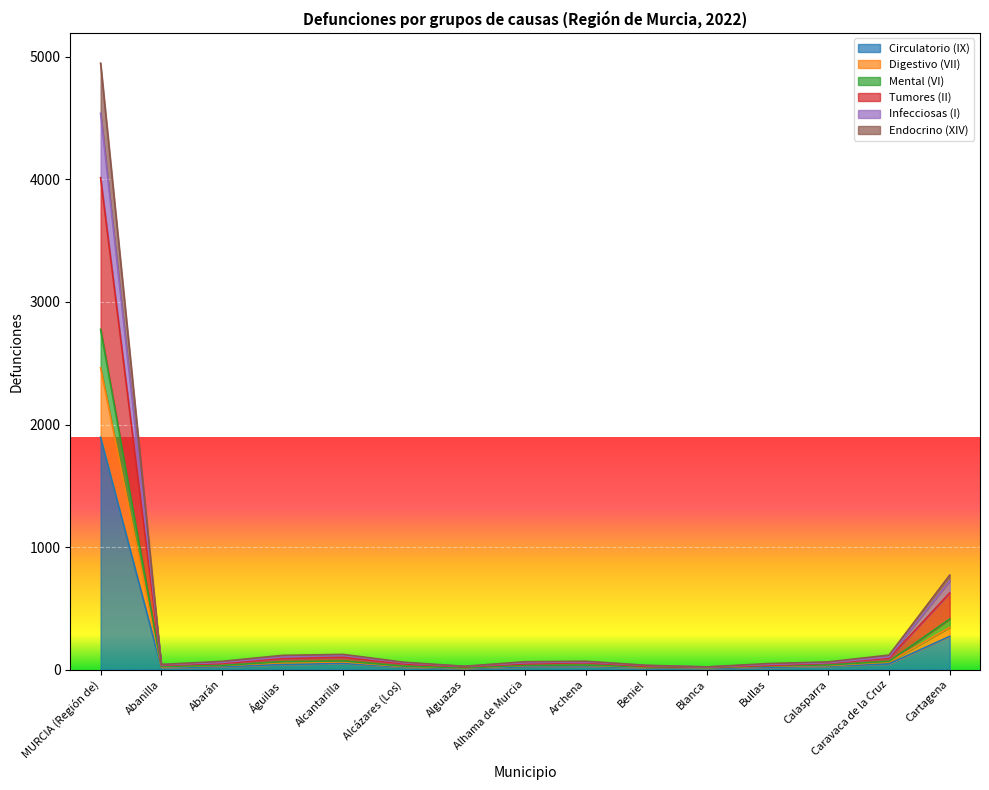

At which label does Circulatorio (IX) reach its peak?

MURCIA (Región de)